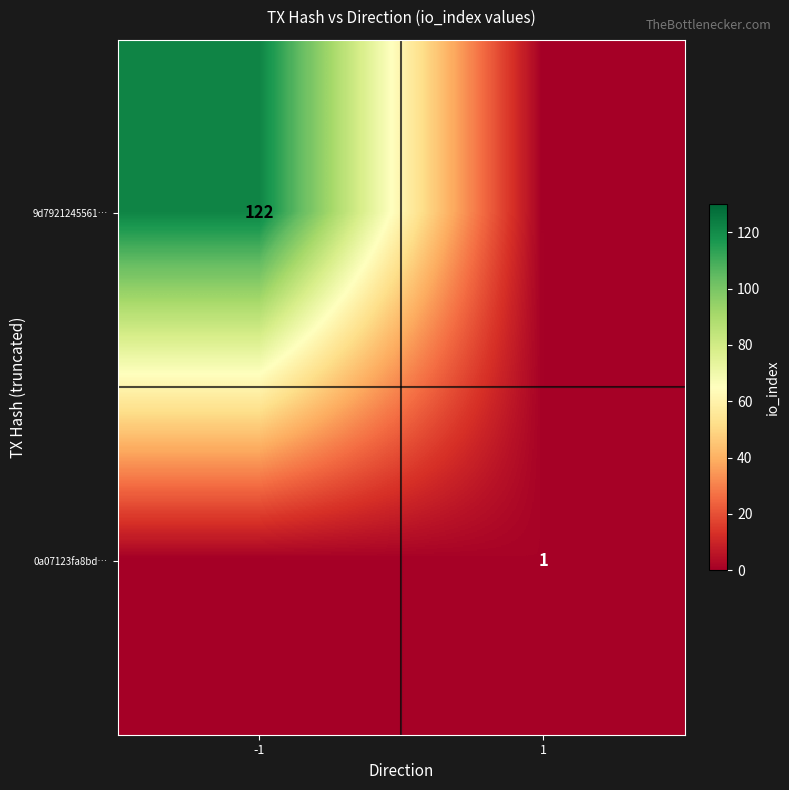

True or false: 9d7921245561… has a value of 122 at -1.

True